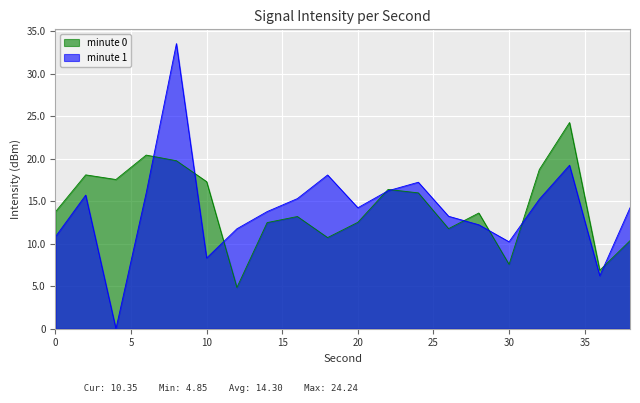

How many interior local peaks (higher than both neighbors) does the data have?

6